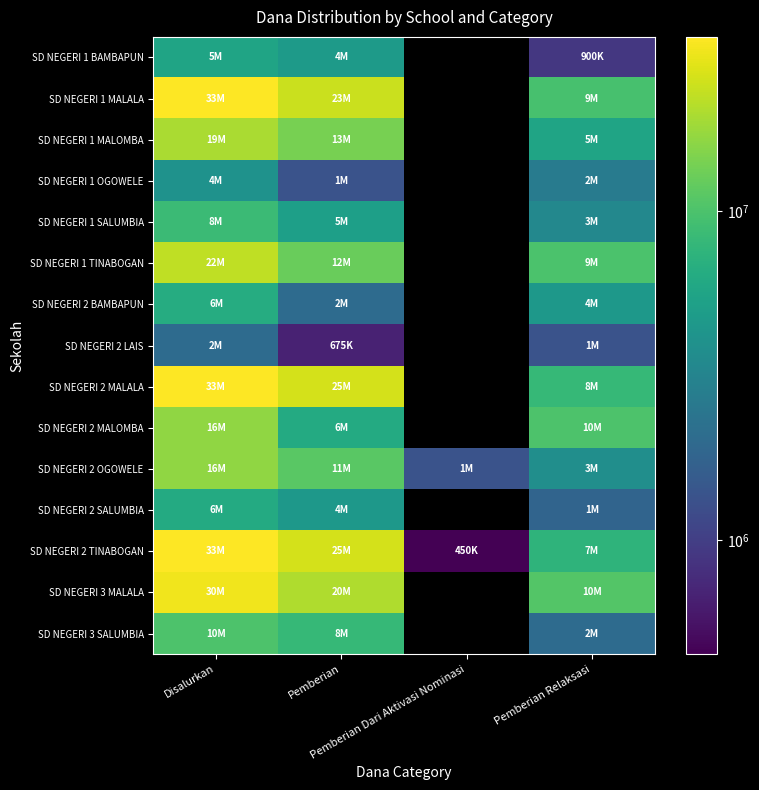

True or false: SD NEGERI 3 MALALA has a value of 10575000.0 at Pemberian Relaksasi.

True